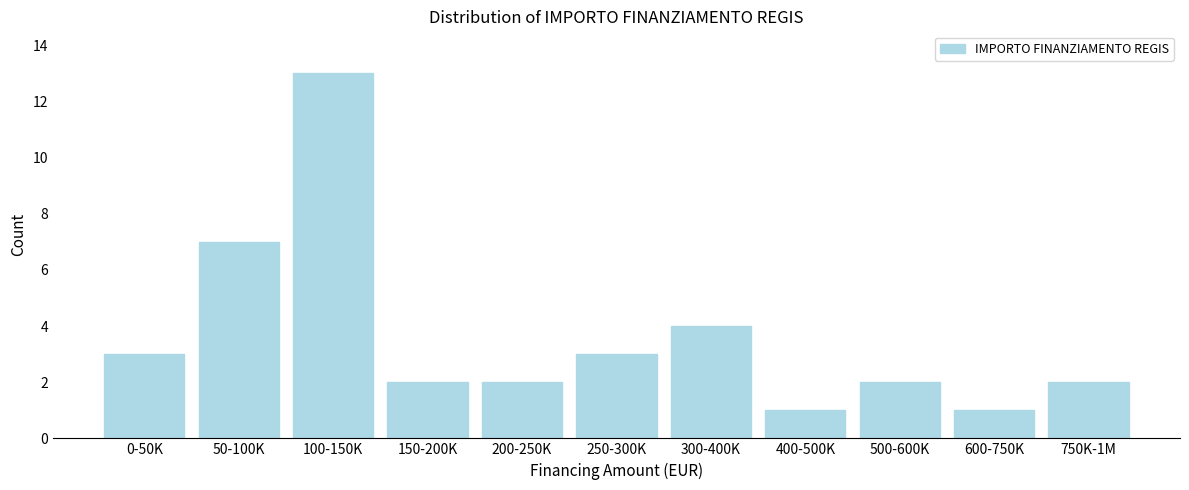

Reading left to right, list all the values displayed in this chart.

3	7	13	2	2	3	4	1	2	1	2